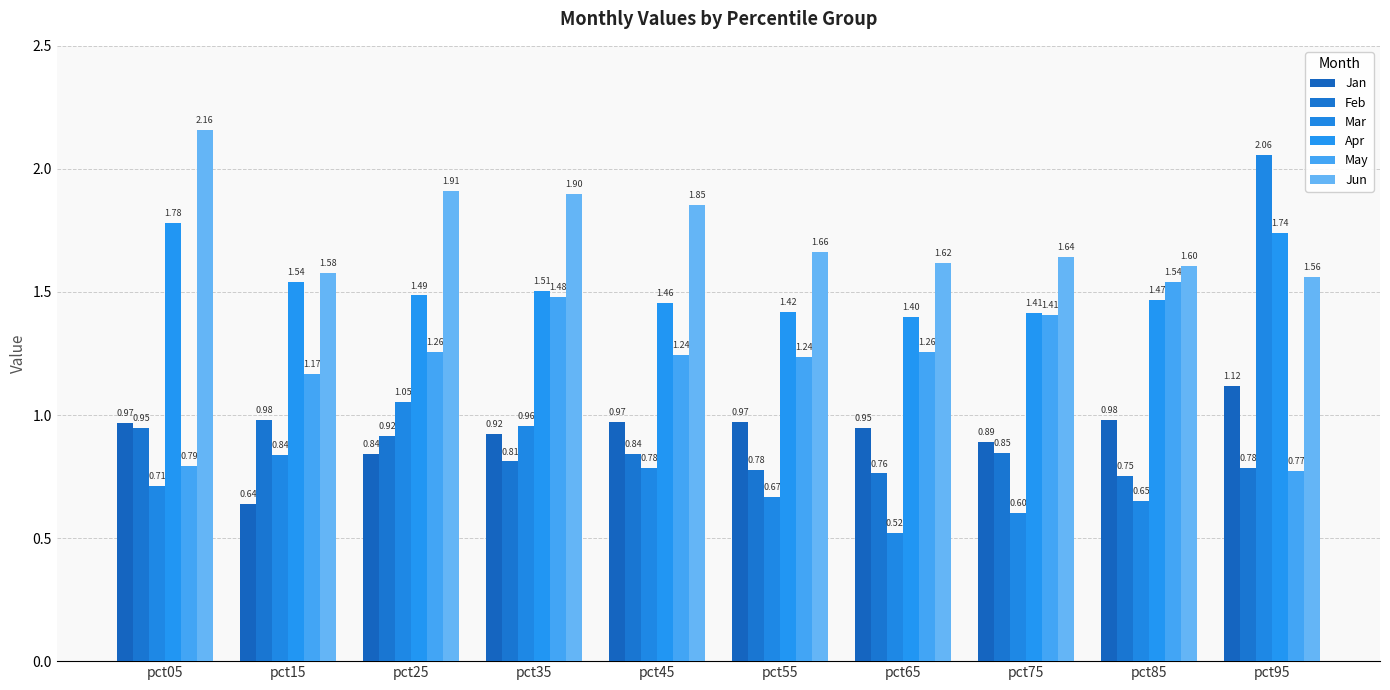

At pct65, list the series in order from smallest to largest.

Mar, Feb, Jan, May, Apr, Jun